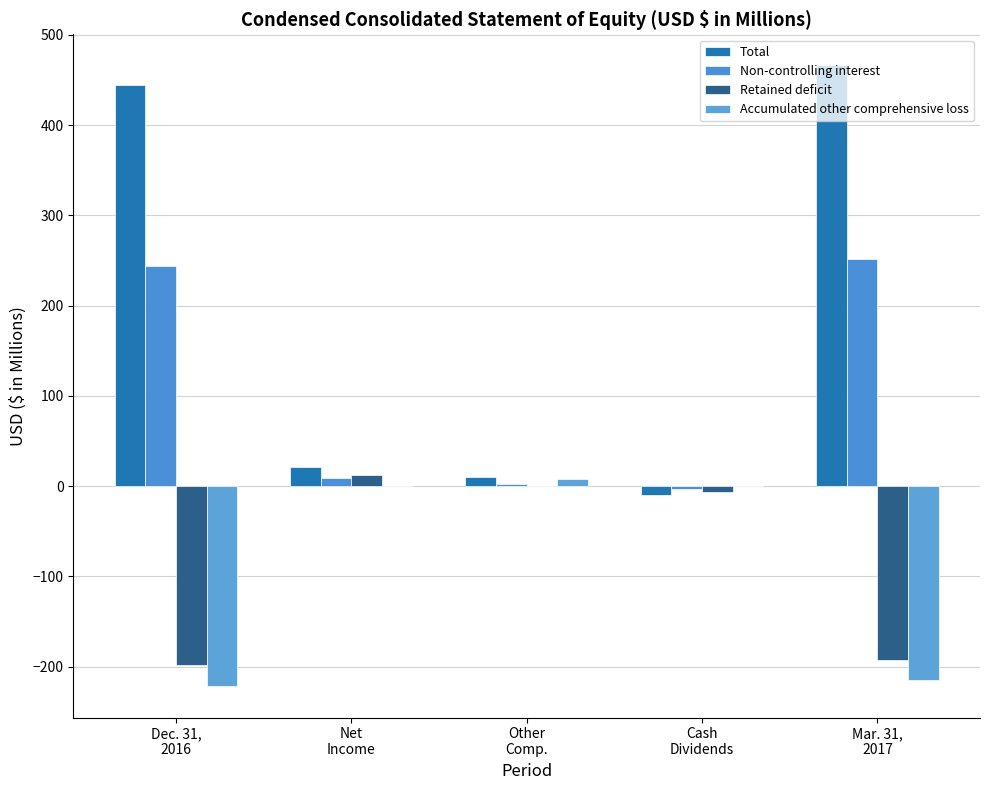

How many groups of bars are there?

5